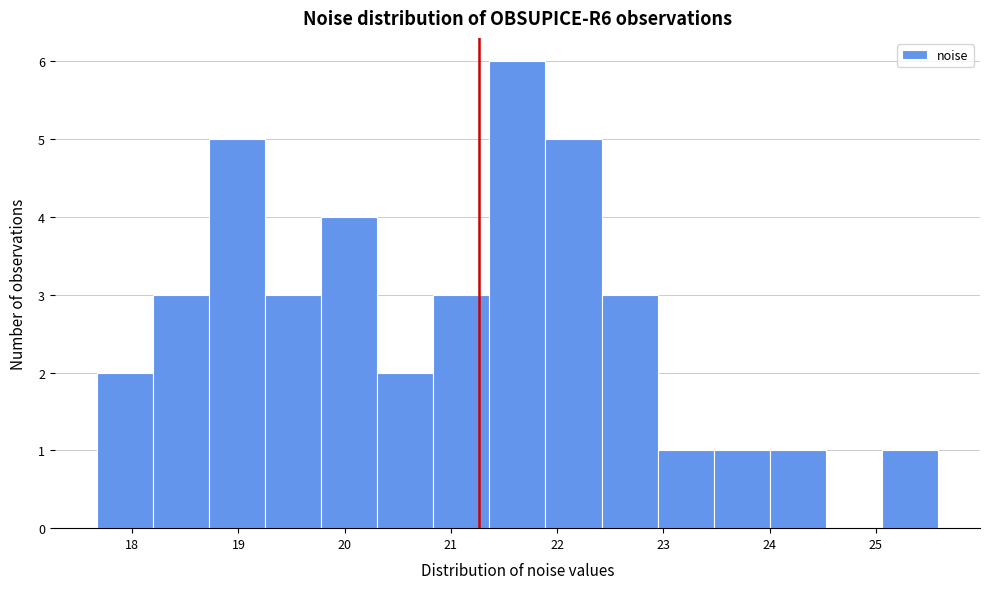

Reading left to right, transcribe this chart: for each bar, give the range it covers on the x-axis and its height. Neither the bar edges nor the heights are printed on the chart, so give them approximately, as read against the axes.

17.7 to 18.2: 2
18.2 to 18.7: 3
18.7 to 19.3: 5
19.3 to 19.8: 3
19.8 to 20.3: 4
20.3 to 20.8: 2
20.8 to 21.4: 3
21.4 to 21.9: 6
21.9 to 22.4: 5
22.4 to 22.9: 3
22.9 to 23.5: 1
23.5 to 24.0: 1
24.0 to 24.5: 1
24.5 to 25.1: 0
25.1 to 25.6: 1